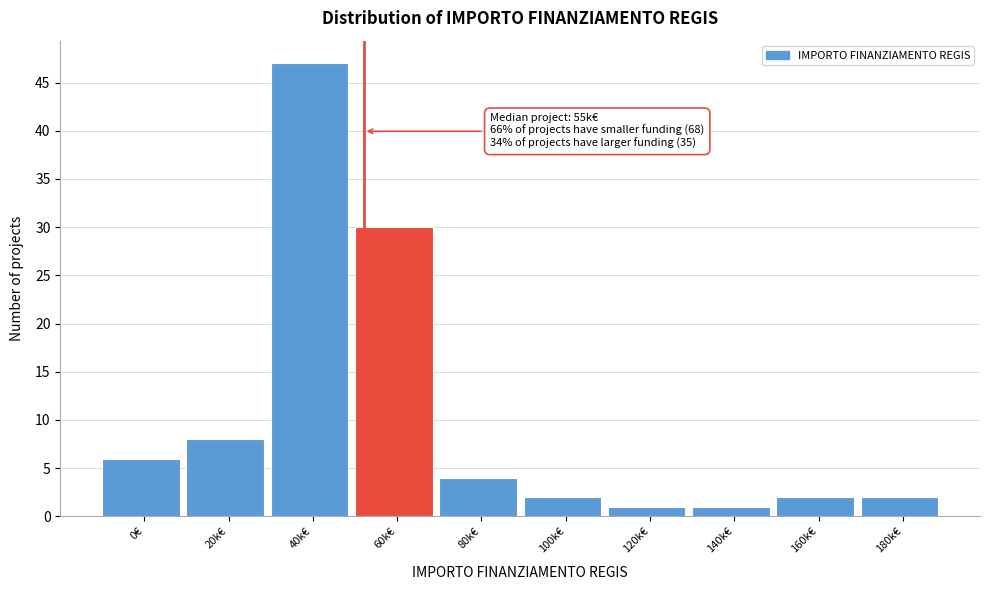

Reading left to right, what are all the values shown in this chart?

0€=6	20k€=8	40k€=47	60k€=30	80k€=4	100k€=2	120k€=1	140k€=1	160k€=2	180k€=2